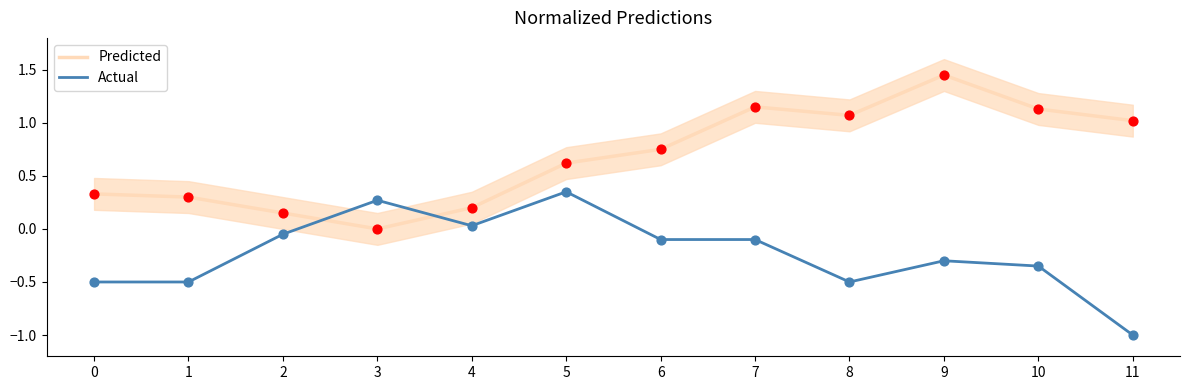

What is the total value across all series at 7?

1.0